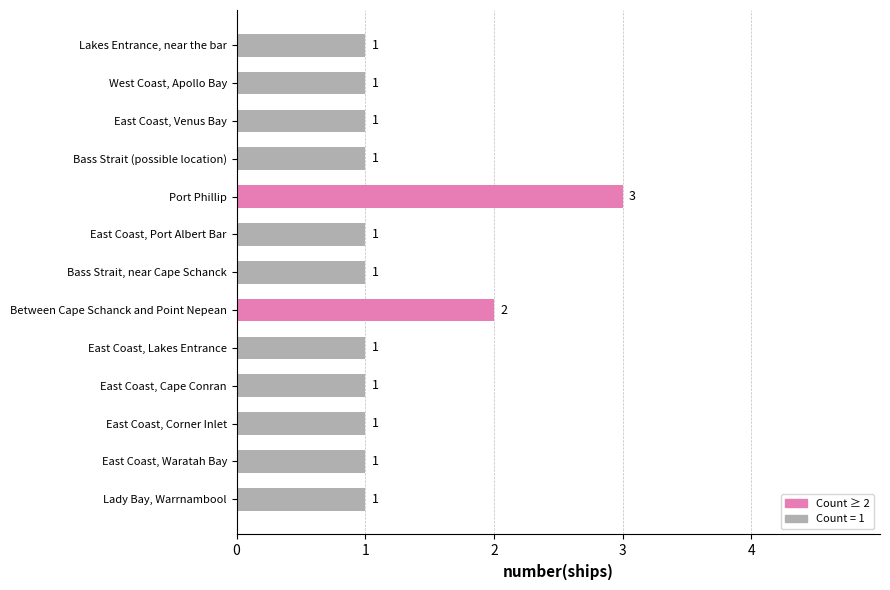

What is the difference between the second highest and minimum values?

1